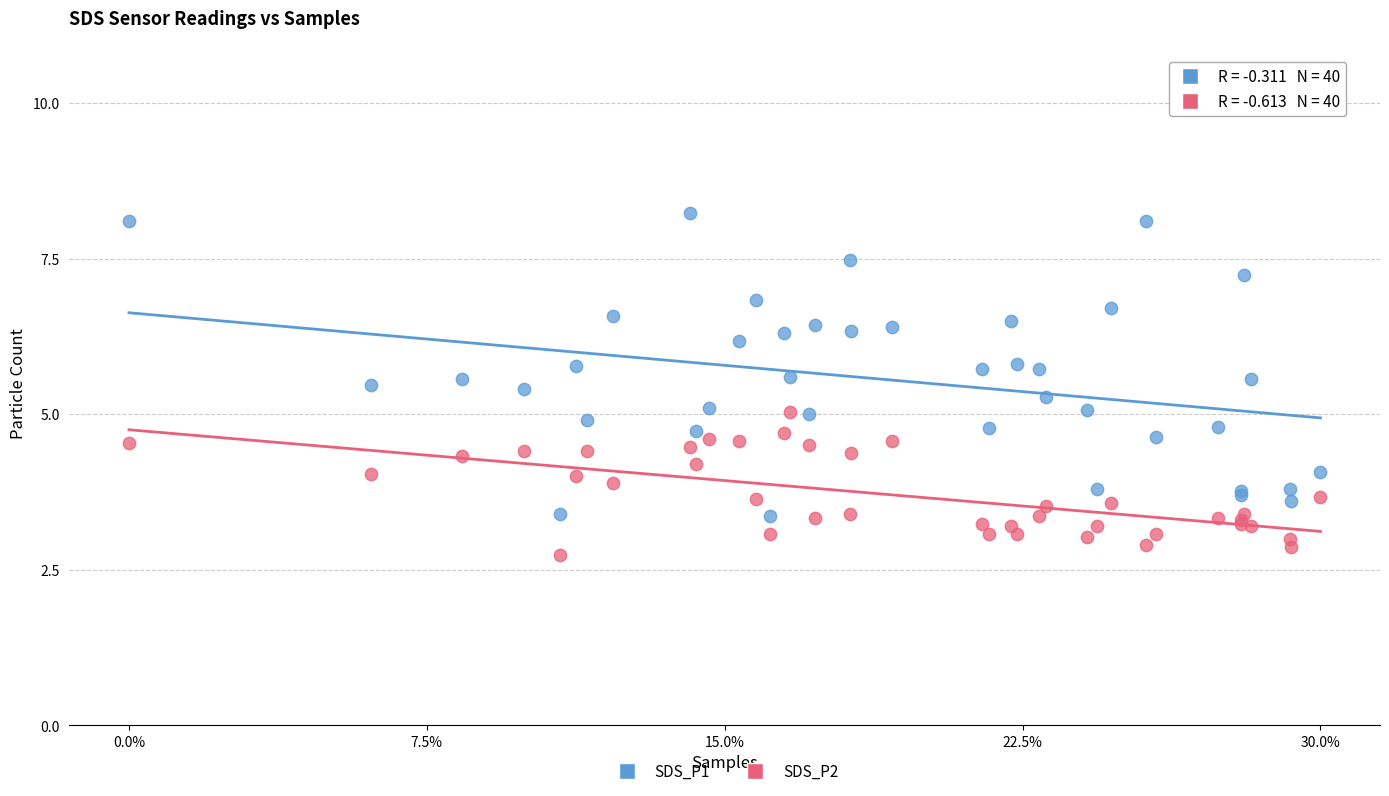

Which series has the largest Y range (max minus min)?

SDS_P1